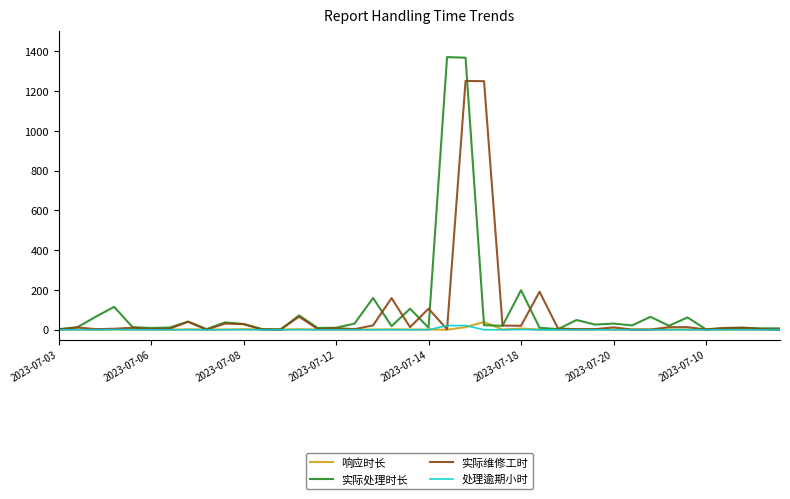

What is the average value of the 处理逾期小时 series?

1